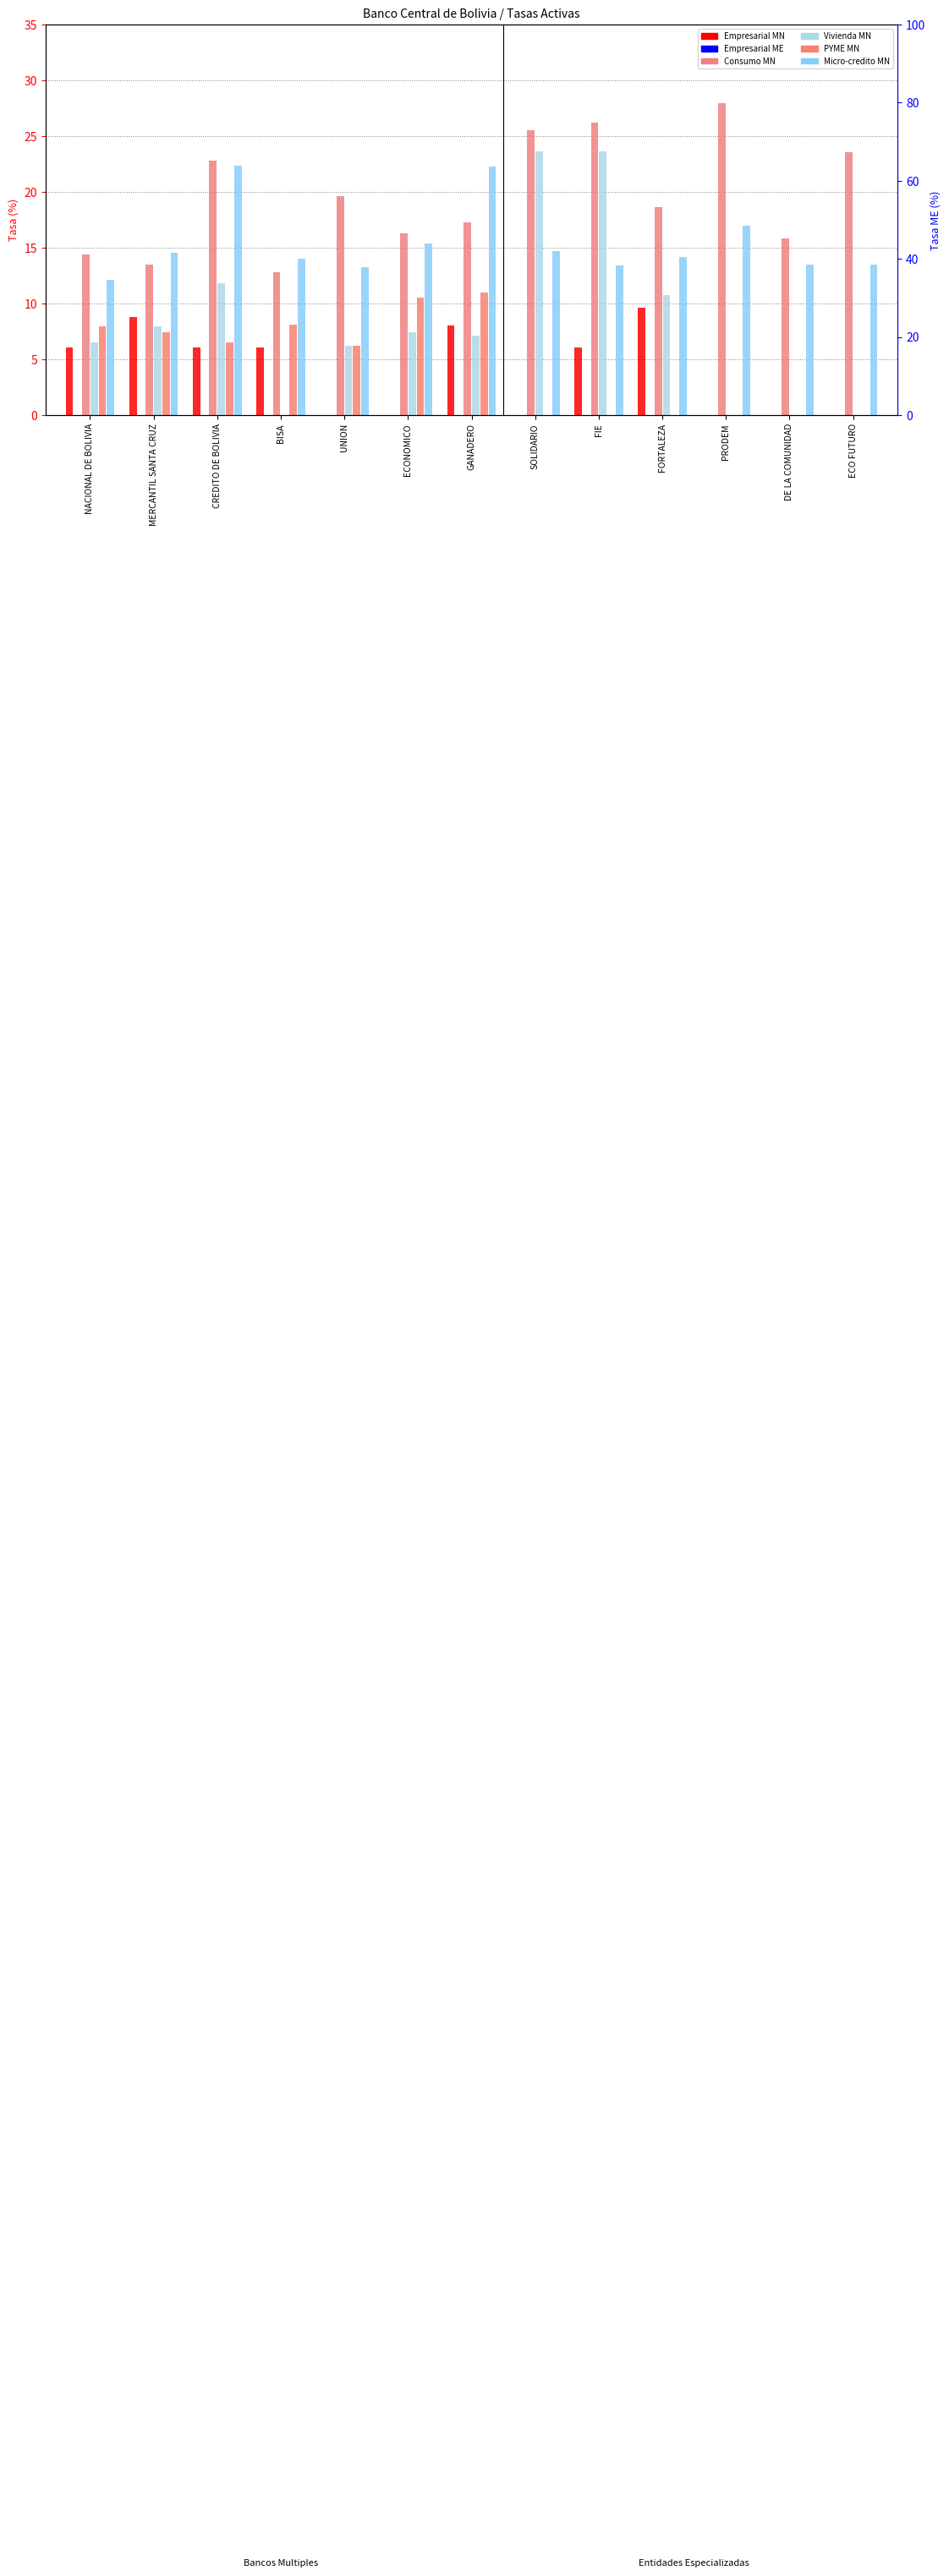

How many data points does each series have?

13